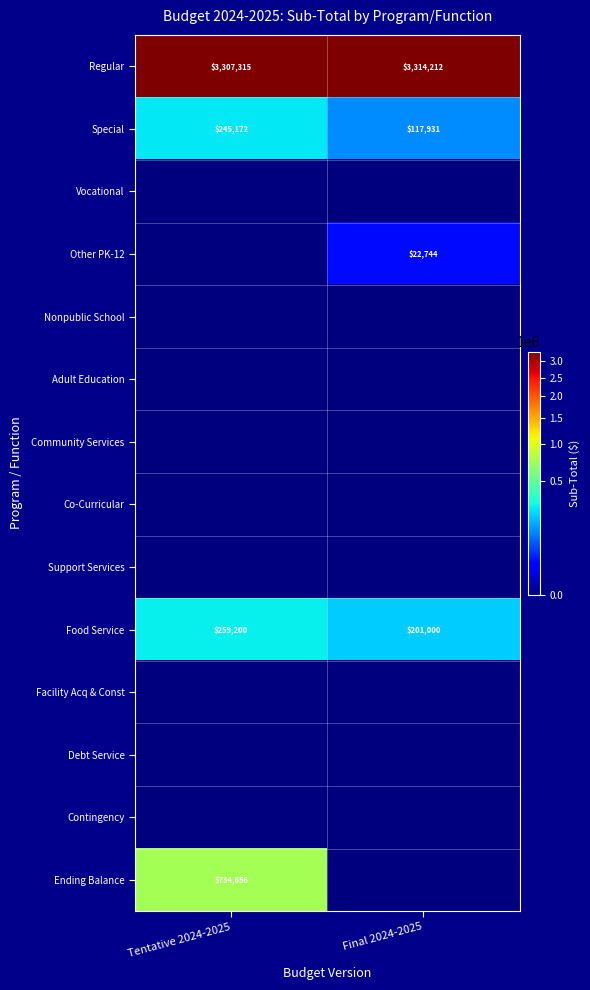

What is the difference between the maximum and minimum values in the Food Service series?

58200